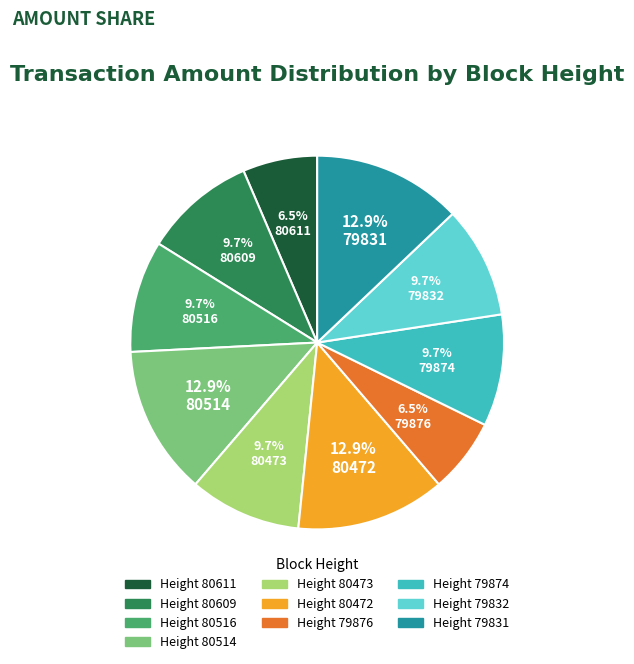

To the nearest percent, what is the combined percentage of 80514 and 80516?

23%